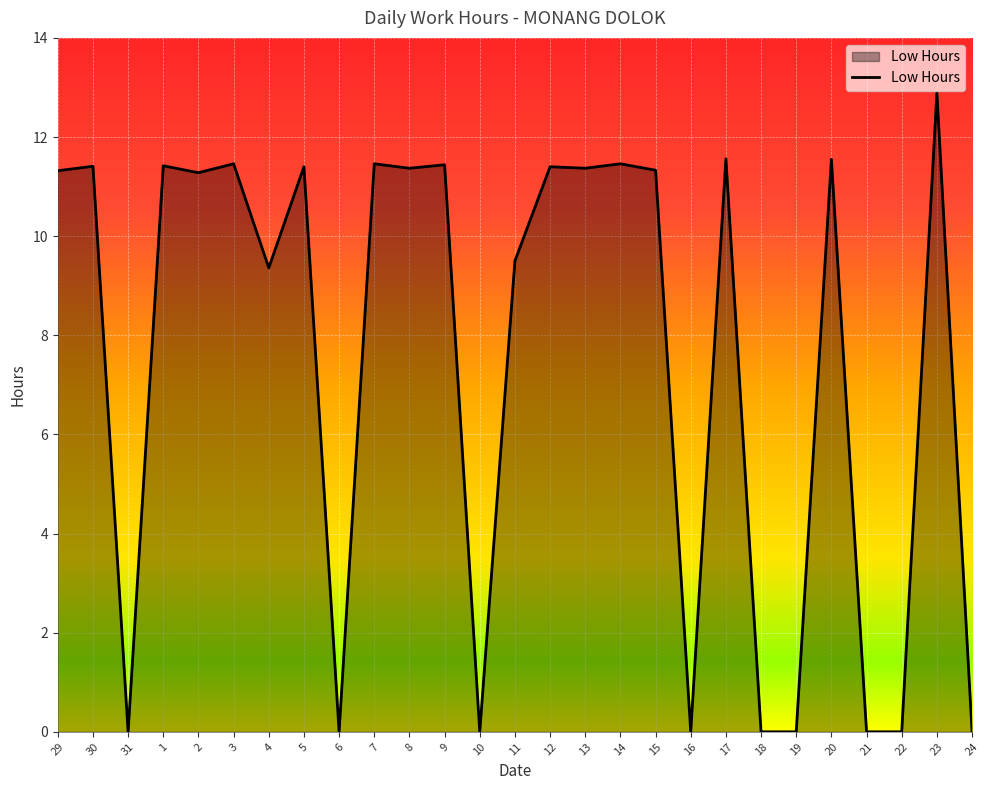

What is the change in value from 5 to 14?

+0.1